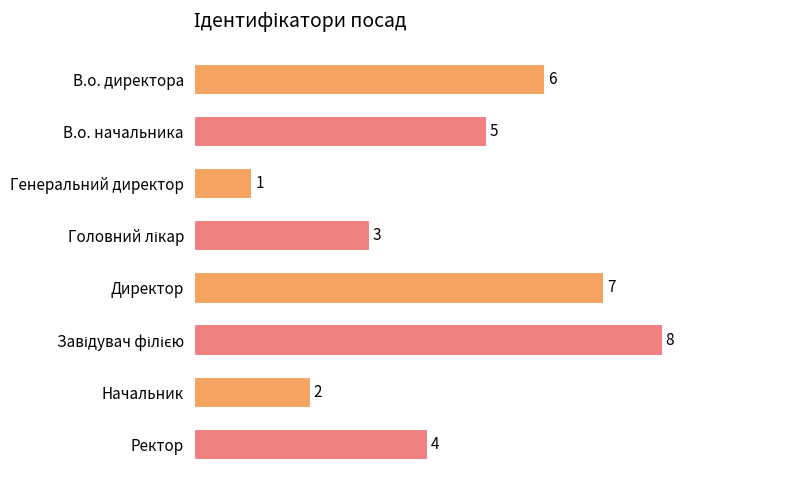

Reading top to bottom, transcribe all the data shown in this chart.

6	5	1	3	7	8	2	4